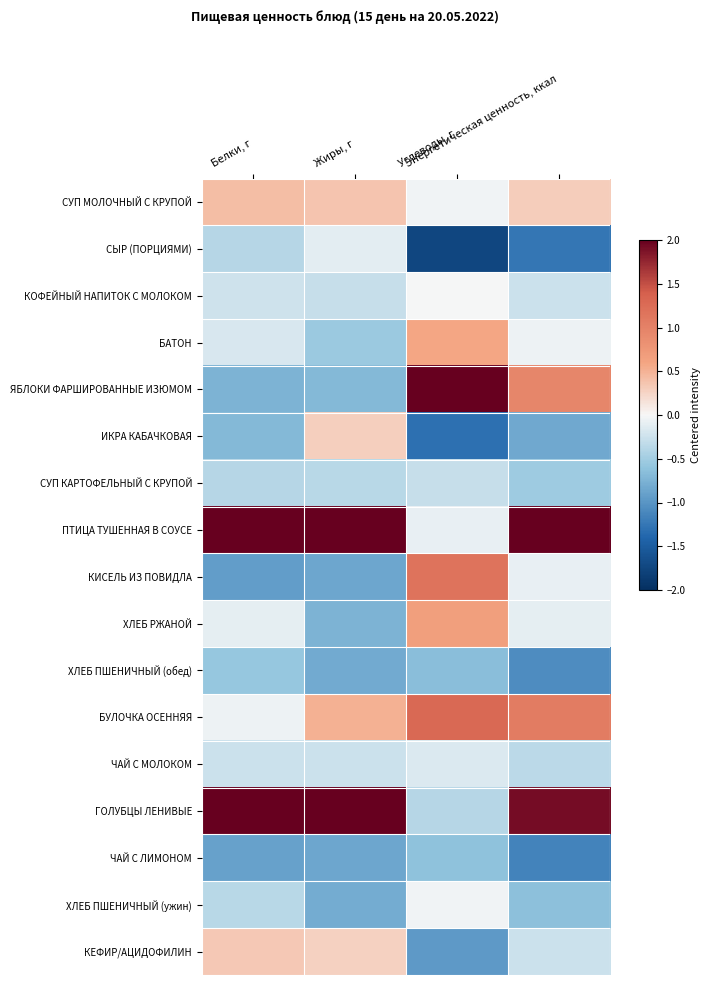

Reading left to right, transcribe all the data shown in this chart.

СУП МОЛОЧНЫЙ С КРУПОЙ: Белки, г=0.4	Жиры, г=0.4	Углеводы, г=-0.0	Энергетическая ценность, ккал=0.3
СЫР (ПОРЦИЯМИ): Белки, г=-0.4	Жиры, г=-0.1	Углеводы, г=-1.7	Энергетическая ценность, ккал=-1.3
КОФЕЙНЫЙ НАПИТОК С МОЛОКОМ: Белки, г=-0.2	Жиры, г=-0.3	Углеводы, г=-0.0	Энергетическая ценность, ккал=-0.3
БАТОН: Белки, г=-0.2	Жиры, г=-0.5	Углеводы, г=0.6	Энергетическая ценность, ккал=-0.0
ЯБЛОКИ ФАРШИРОВАННЫЕ ИЗЮМОМ: Белки, г=-0.7	Жиры, г=-0.7	Углеводы, г=2.5	Энергетическая ценность, ккал=0.9
ИКРА КАБАЧКОВАЯ: Белки, г=-0.7	Жиры, г=0.3	Углеводы, г=-1.3	Энергетическая ценность, ккал=-0.8
СУП КАРТОФЕЛЬНЫЙ С КРУПОЙ: Белки, г=-0.4	Жиры, г=-0.4	Углеводы, г=-0.3	Энергетическая ценность, ккал=-0.5
ПТИЦА ТУШЕННАЯ В СОУСЕ: Белки, г=2.8	Жиры, г=2.6	Углеводы, г=-0.1	Энергетическая ценность, ккал=2.3
КИСЕЛЬ ИЗ ПОВИДЛА: Белки, г=-0.9	Жиры, г=-0.8	Углеводы, г=1.2	Энергетическая ценность, ккал=-0.1
ХЛЕБ РЖАНОЙ: Белки, г=-0.1	Жиры, г=-0.7	Углеводы, г=0.7	Энергетическая ценность, ккал=-0.1
ХЛЕБ ПШЕНИЧНЫЙ (обед): Белки, г=-0.6	Жиры, г=-0.8	Углеводы, г=-0.6	Энергетическая ценность, ккал=-1.1
БУЛОЧКА ОСЕННЯЯ: Белки, г=-0.1	Жиры, г=0.5	Углеводы, г=1.3	Энергетическая ценность, ккал=1.1
ЧАЙ С МОЛОКОМ: Белки, г=-0.3	Жиры, г=-0.3	Углеводы, г=-0.2	Энергетическая ценность, ккал=-0.3
ГОЛУБЦЫ ЛЕНИВЫЕ: Белки, г=2.3	Жиры, г=2.3	Углеводы, г=-0.4	Энергетическая ценность, ккал=1.9
ЧАЙ С ЛИМОНОМ: Белки, г=-0.9	Жиры, г=-0.8	Углеводы, г=-0.6	Энергетическая ценность, ккал=-1.1
ХЛЕБ ПШЕНИЧНЫЙ (ужин): Белки, г=-0.4	Жиры, г=-0.8	Углеводы, г=-0.0	Энергетическая ценность, ккал=-0.6
КЕФИР/АЦИДОФИЛИН: Белки, г=0.3	Жиры, г=0.3	Углеводы, г=-1.0	Энергетическая ценность, ккал=-0.3